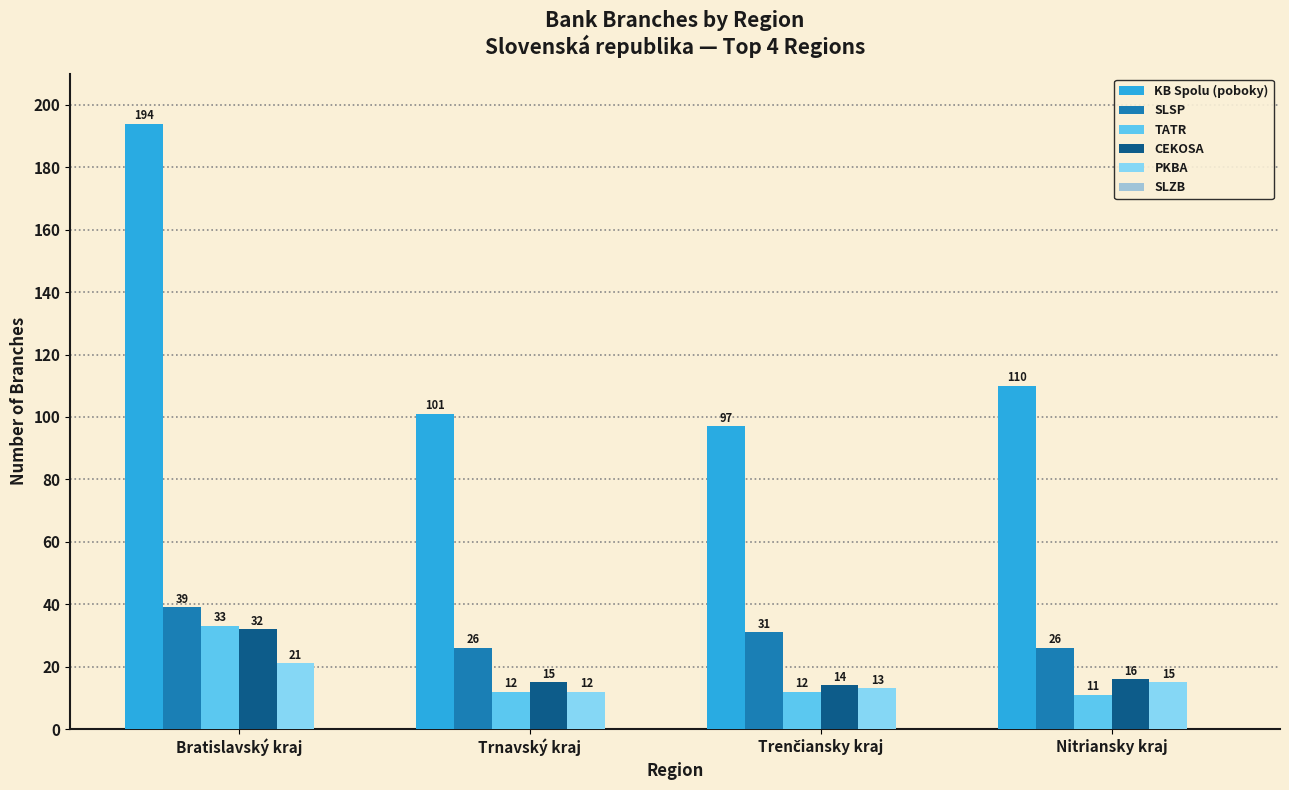

List the series in order of their peak value, lowest first.

PKBA, CEKOSA, TATR, SLSP, KB Spolu (poboky)